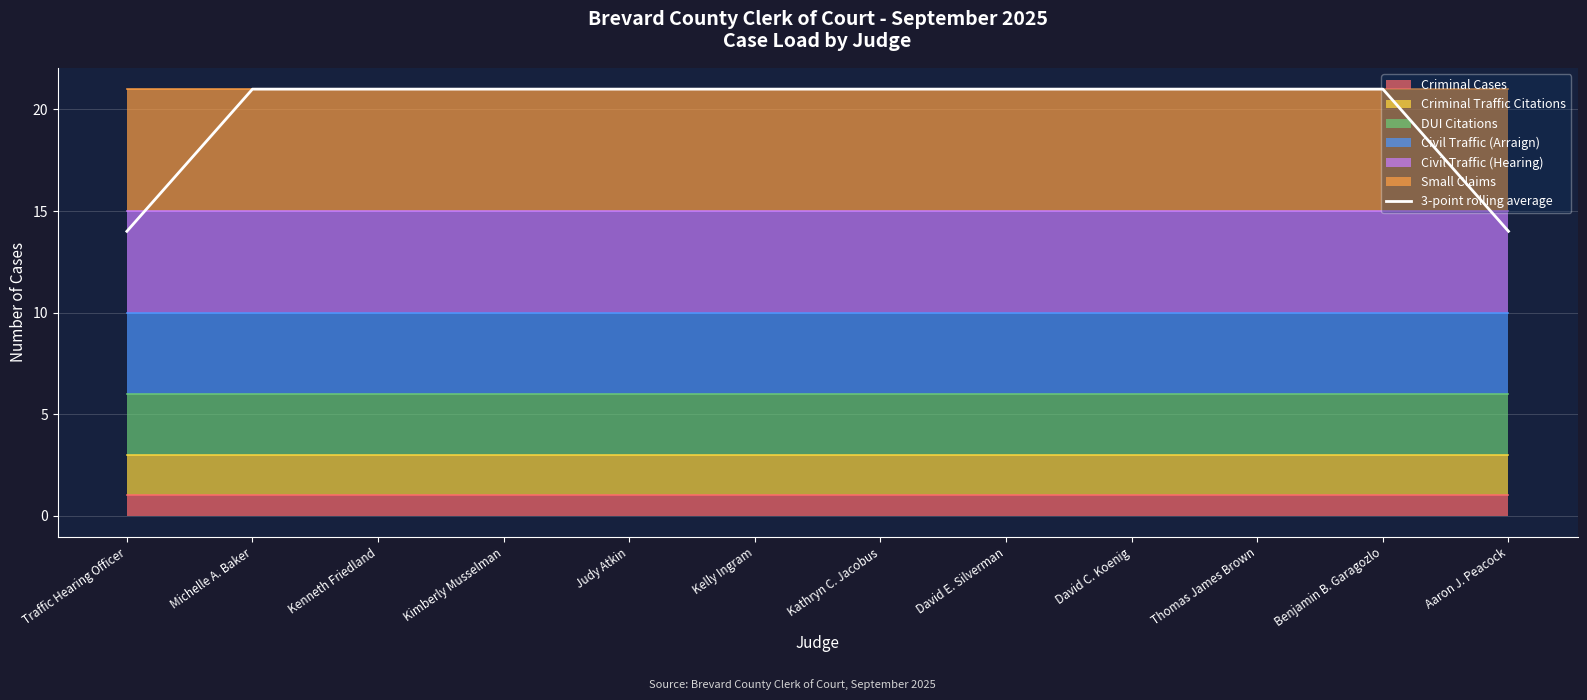

What is the approximate value at Kimberly Musselman?

21